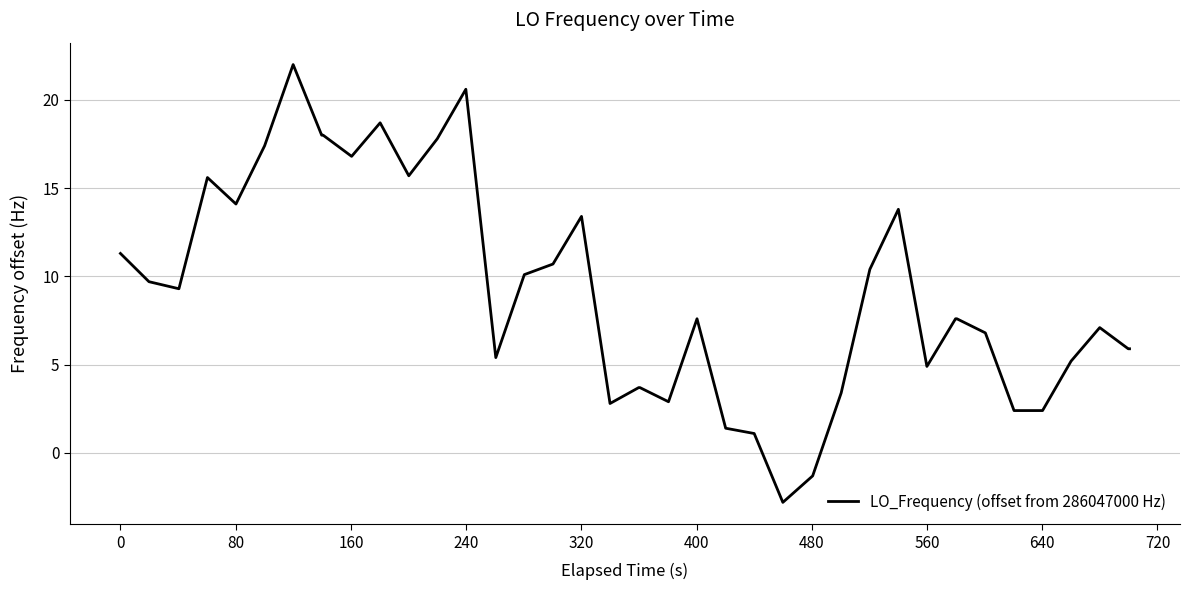

What is the difference between the maximum and minimum values?

24.8